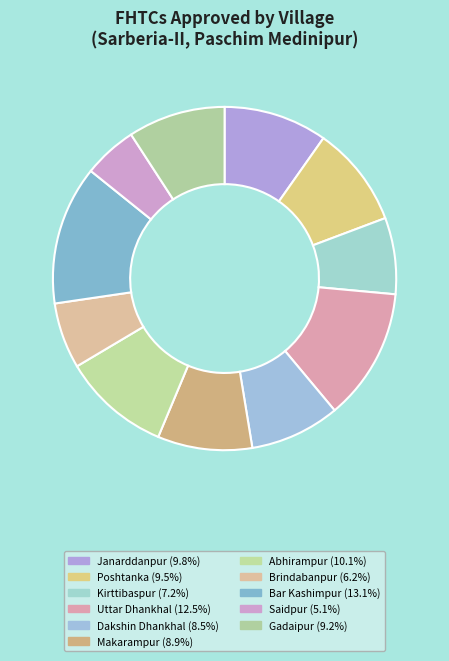

Does Janarddanpur account for over 50% of the chart?

No